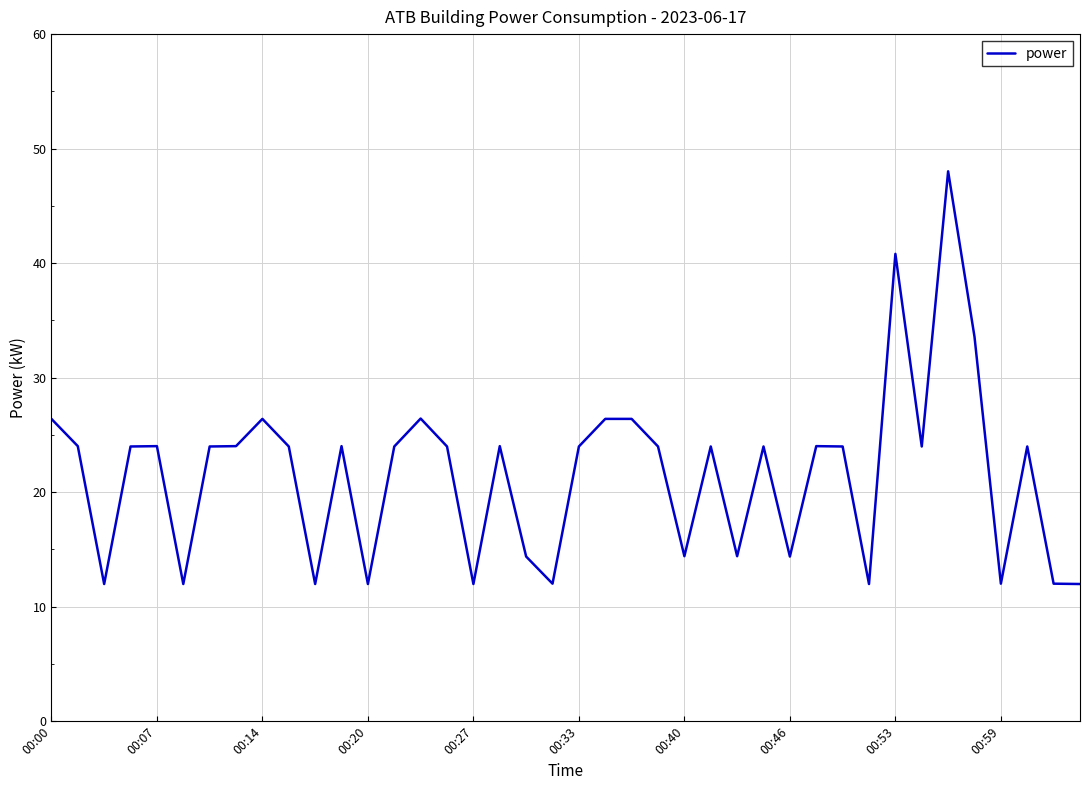

The chart shows a value of 12.0 at 00:27. True or false?

True